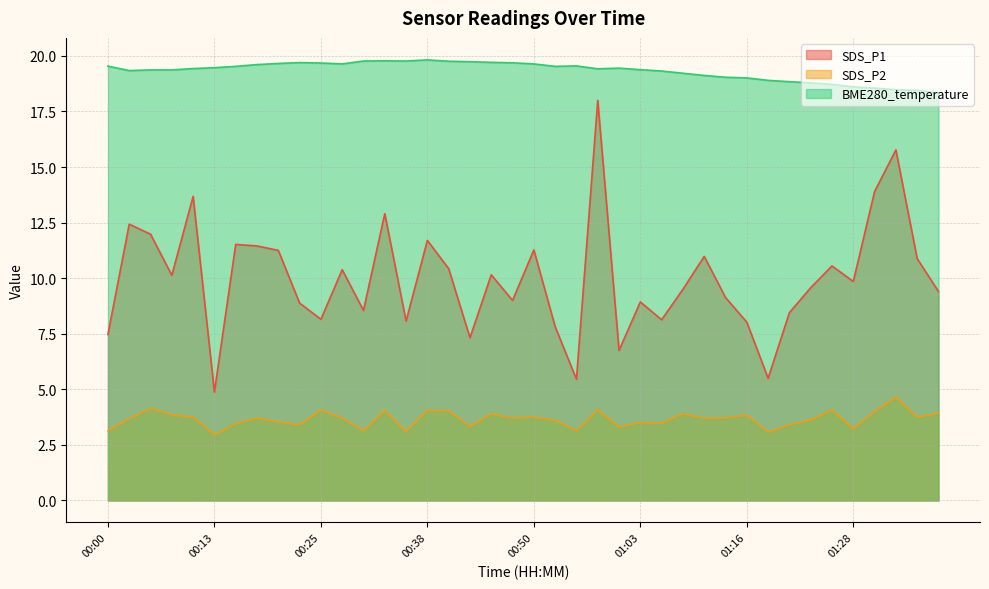

Which category has the lowest value across all series?

00:13